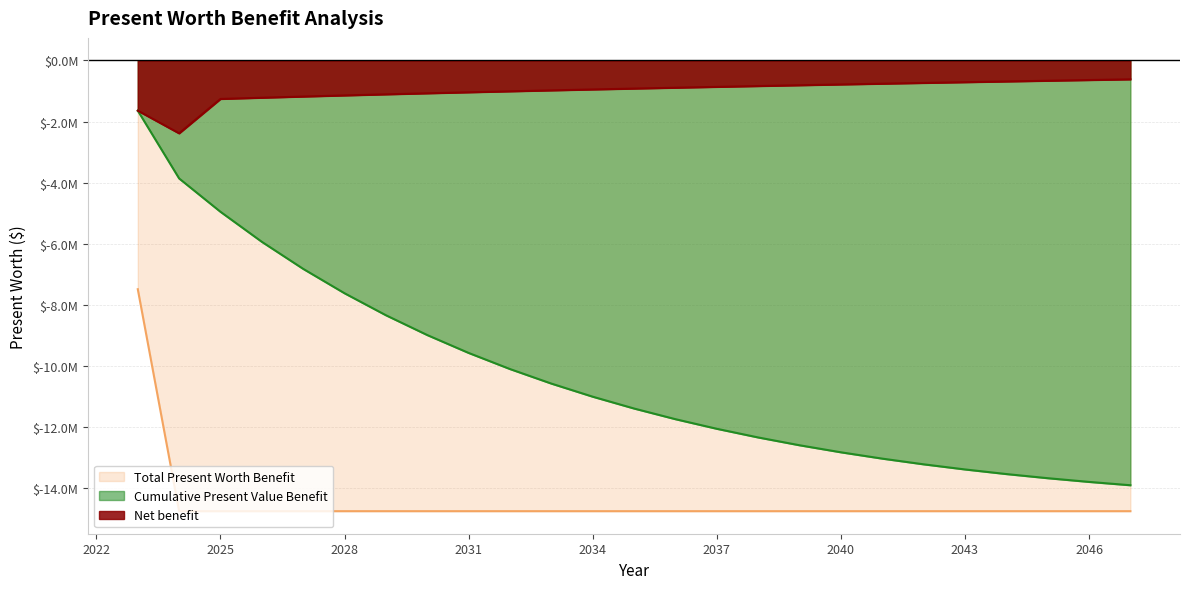

Rank the categories by Net benefit value from highest to lowest.

2047, 2046, 2045, 2044, 2043, 2042, 2041, 2040, 2039, 2038, 2037, 2036, 2035, 2034, 2033, 2032, 2031, 2030, 2029, 2028, 2027, 2026, 2025, 2023, 2024